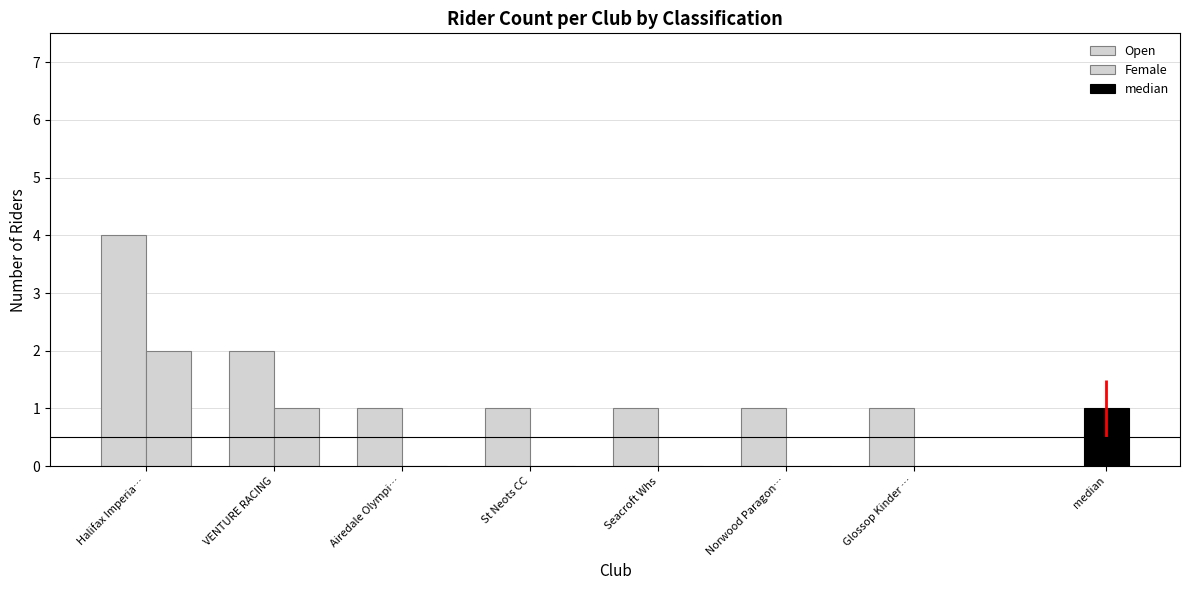

How many groups of bars are there?

7